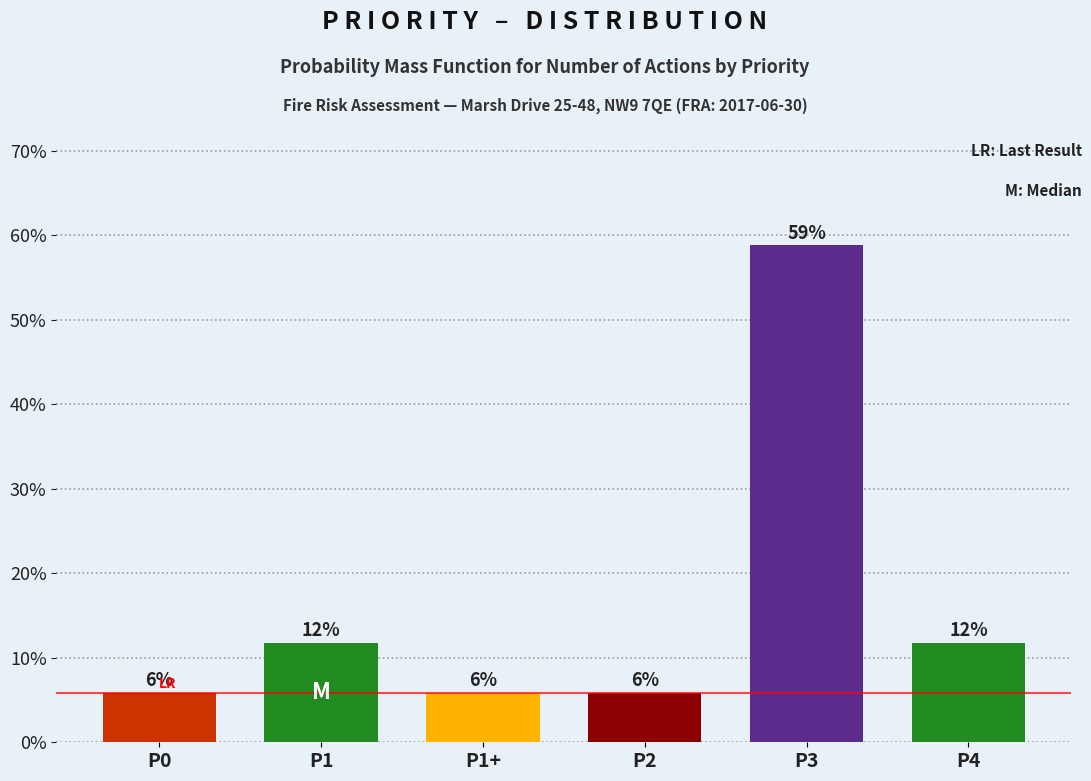

How many bars are there in total?

6